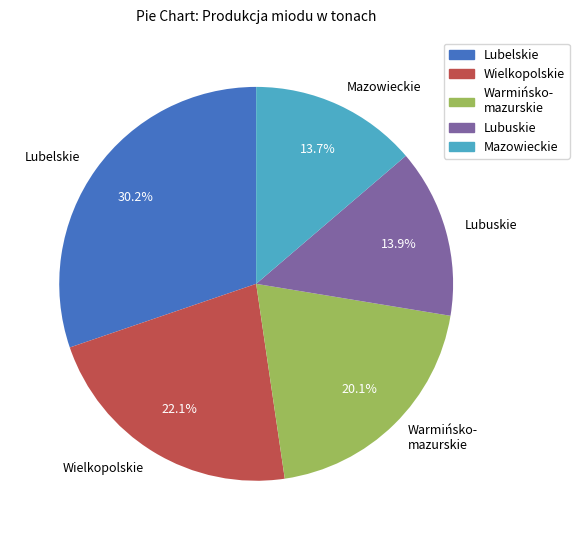

Is there any slice that represents more than half of the pie?

No